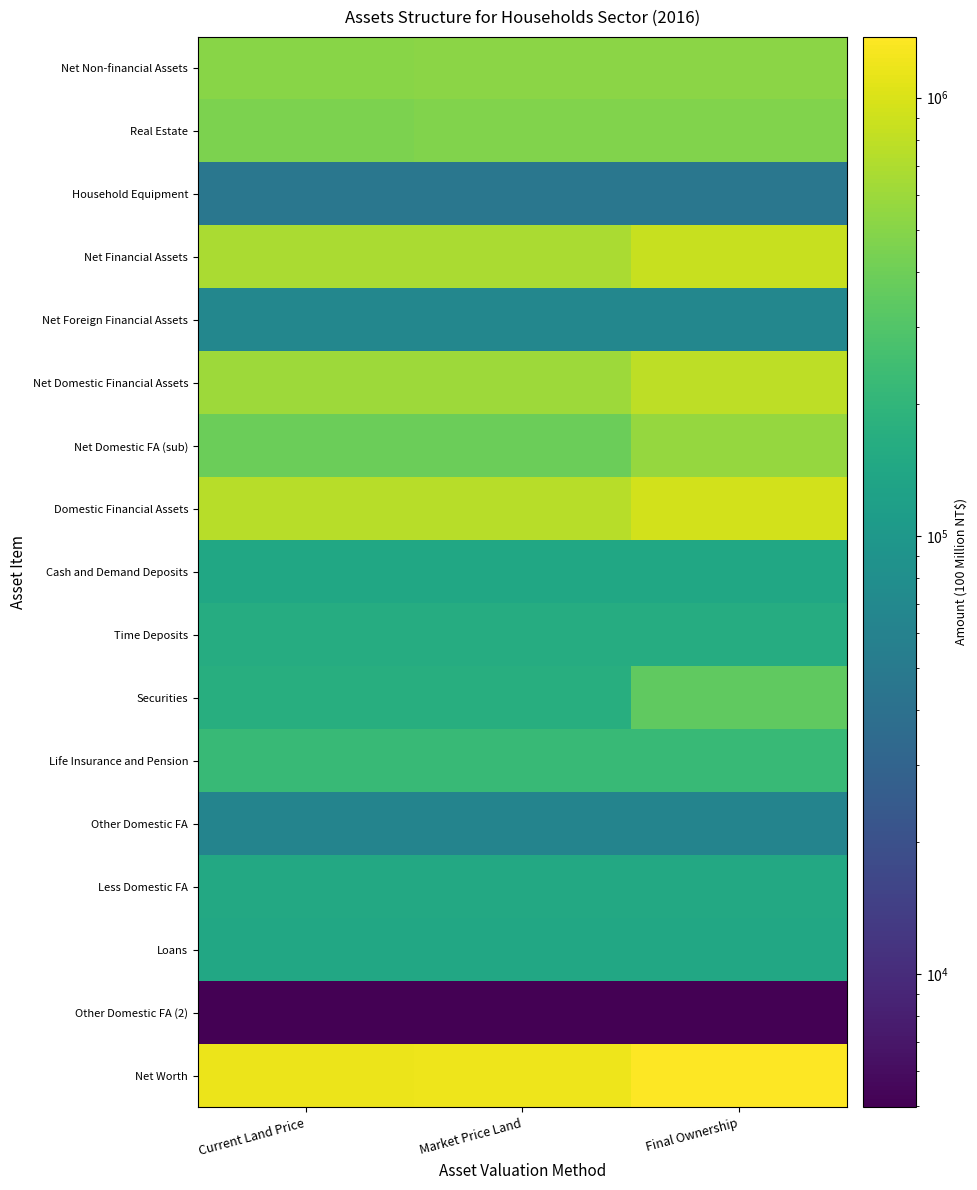

List the series in order of their peak value, highest first.

Net Worth, Domestic Financial Assets, Net Financial Assets, Net Domestic Financial Assets, Net Domestic FA (sub), Net Non-financial Assets, Real Estate, Securities, Life Insurance and Pension, Time Deposits, Less Domestic FA, Loans, Cash and Demand Deposits, Net Foreign Financial Assets, Other Domestic FA, Household Equipment, Other Domestic FA (2)